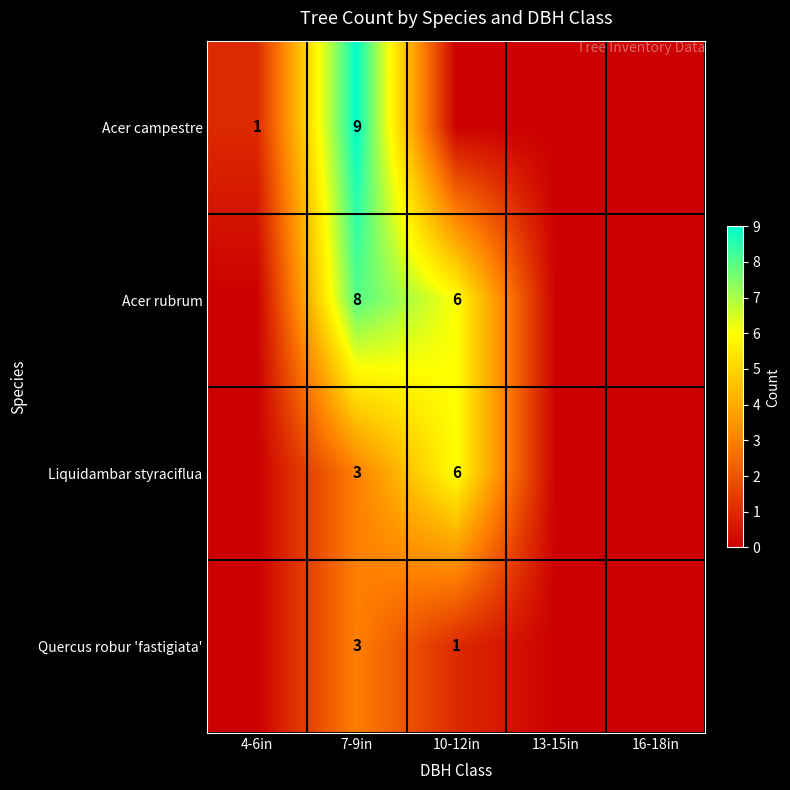

What is the difference between the highest and lowest values at 7-9in?

6